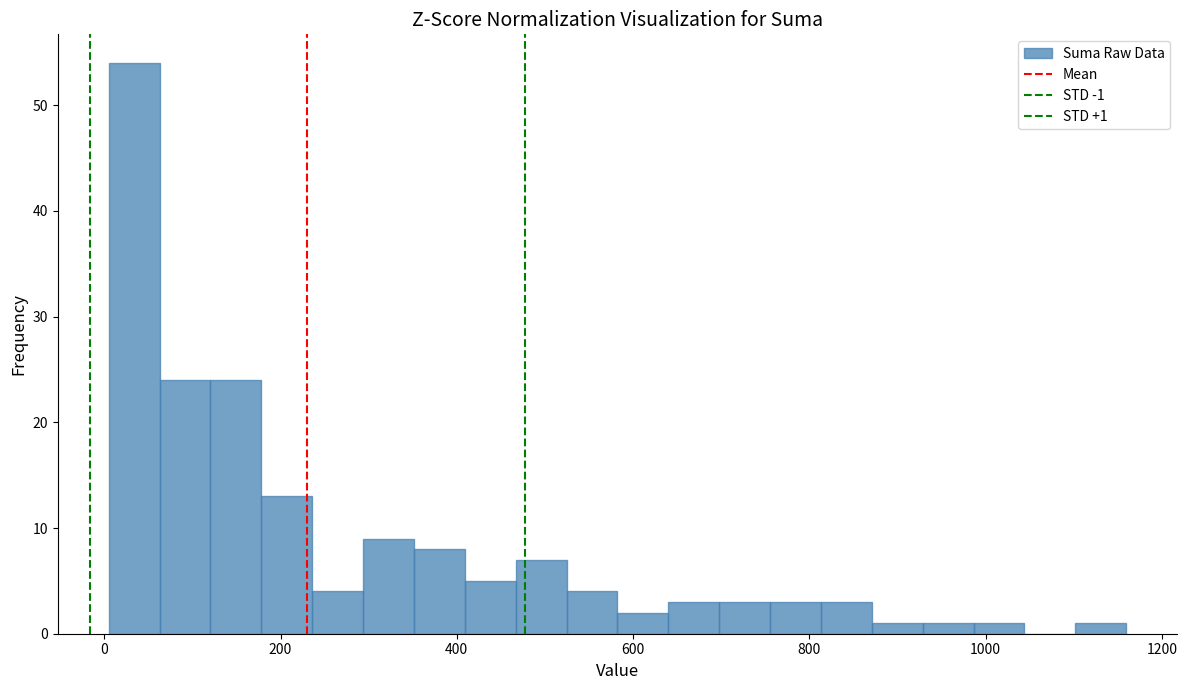

Around what value on the x-axis is the tallest bar? Give the approximate position of its centre, as read against the axis.

40